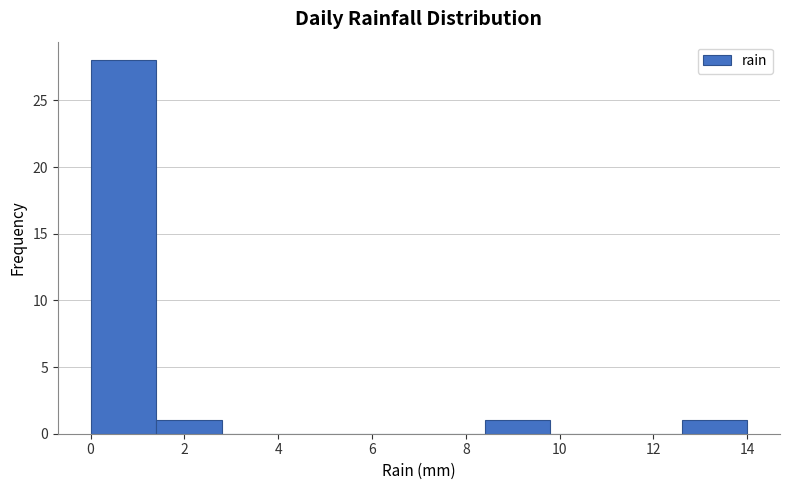

Reading left to right, list every bar in this chart as the range it spans on the x-axis followed by its height. The values are not printed on the chart, so give them approximately, as read against the axis.

0.0 to 1.4: 28
1.4 to 2.8: 1
2.8 to 4.2: 0
4.2 to 5.6: 0
5.6 to 7.0: 0
7.0 to 8.4: 0
8.4 to 9.8: 1
9.8 to 11.2: 0
11.2 to 12.6: 0
12.6 to 14.0: 1